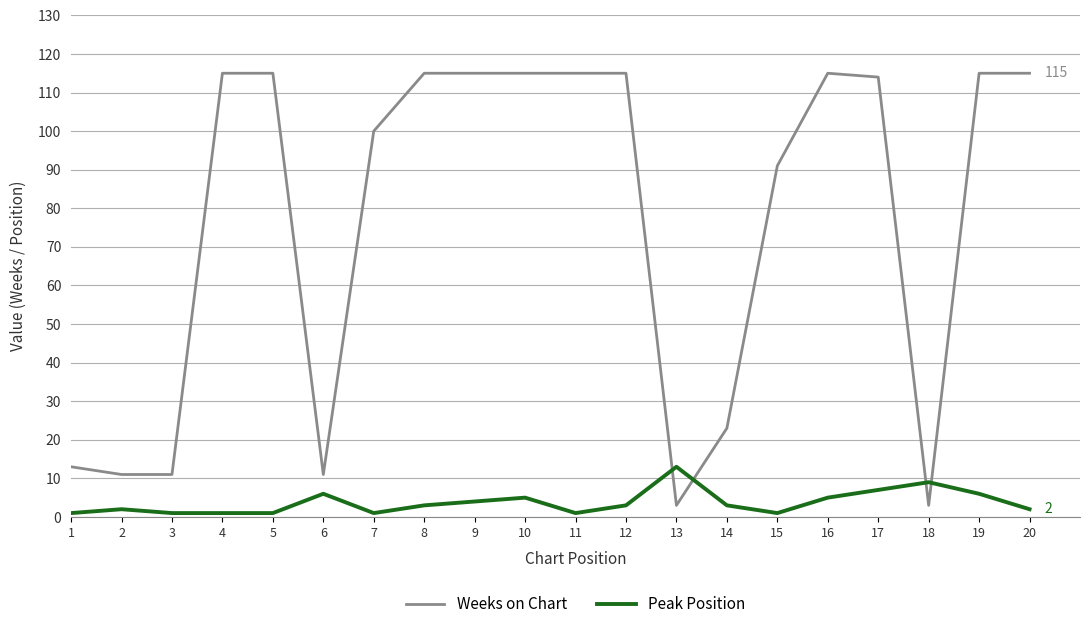

What is the greatest value displayed?

115